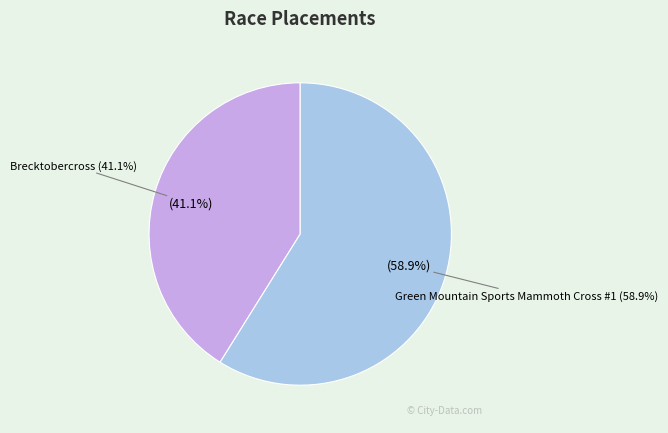

Does Green Mountain Sports Mammoth Cross #1 represent more than half of the total?

Yes